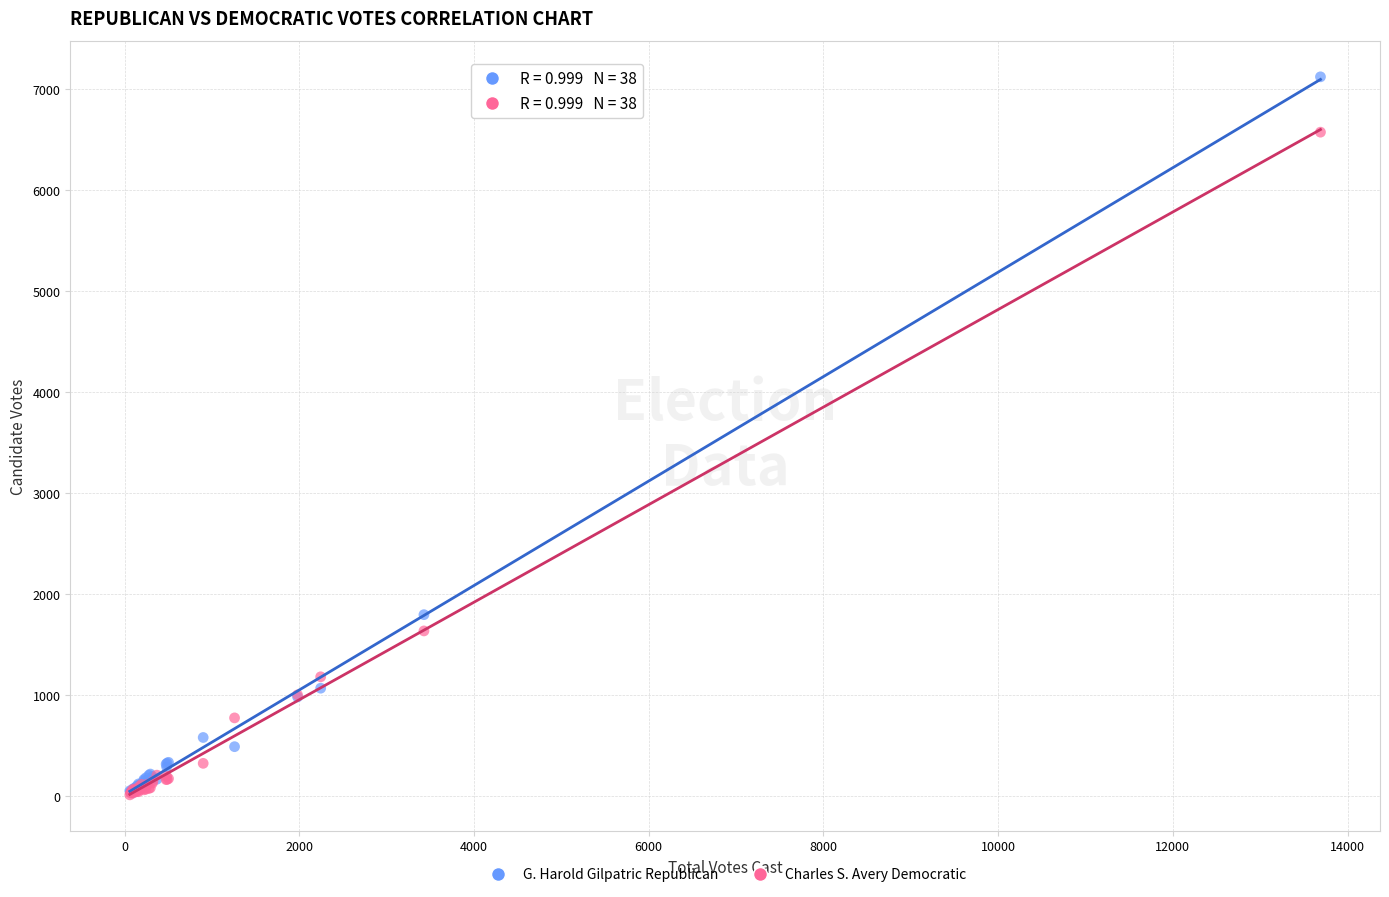

Across all series, what Y value is closest to 3564?

1794